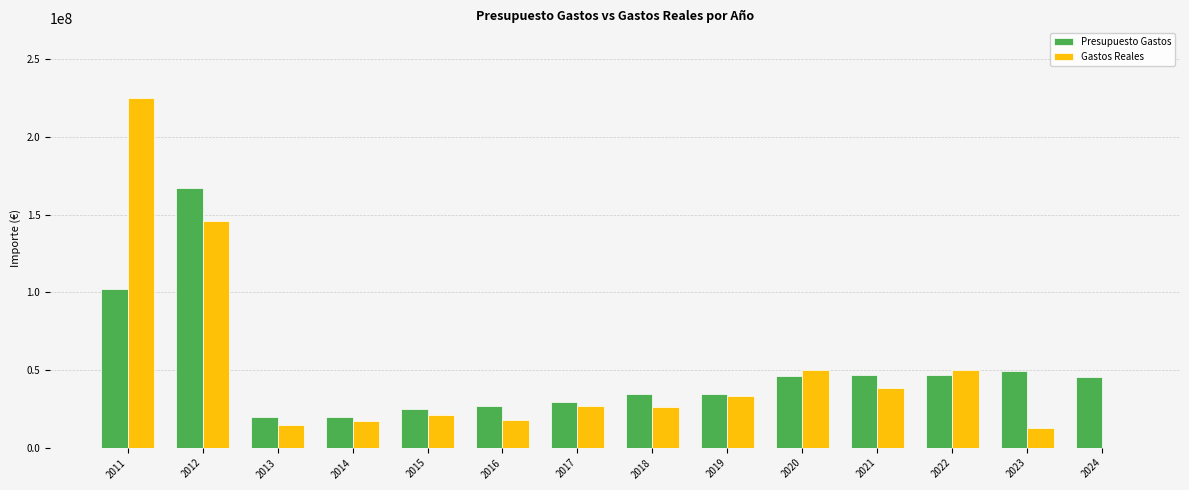

Which label corresponds to the largest value in the chart?

2011